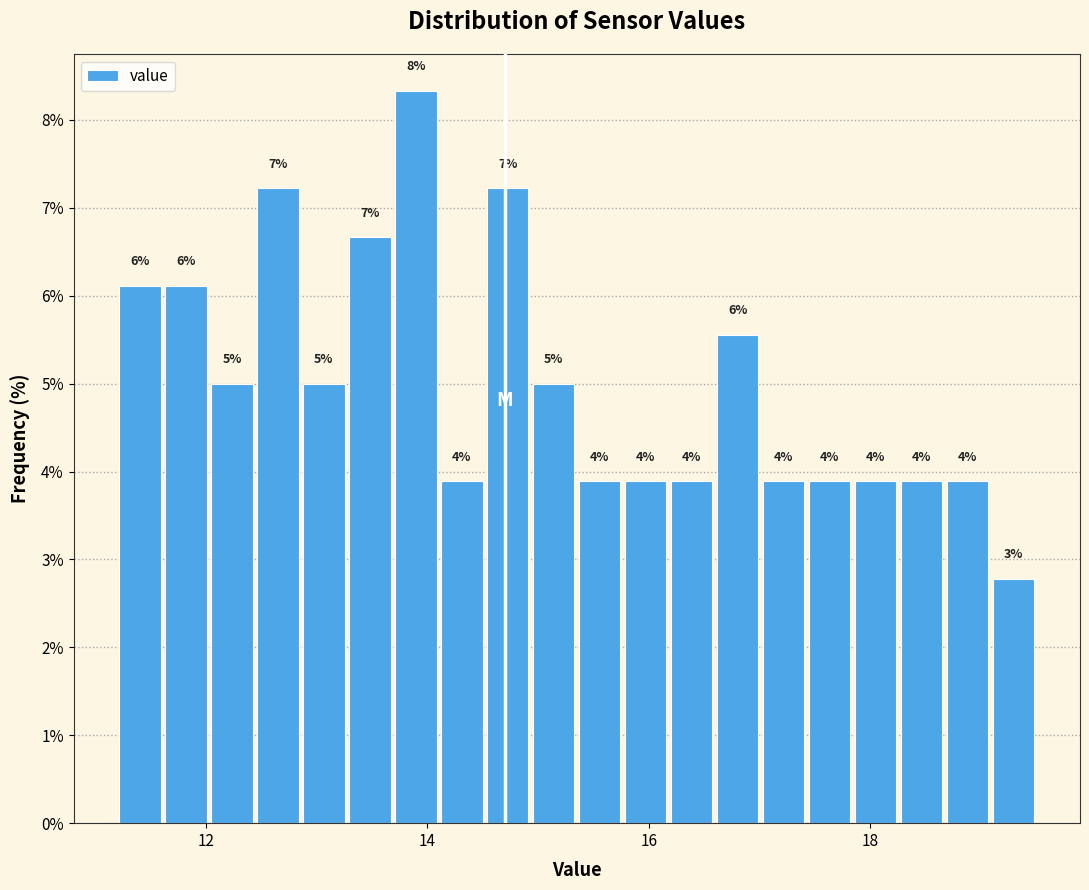

Around what value on the x-axis is the tallest bar? Give the approximate position of its centre, as read against the axis.

13.8